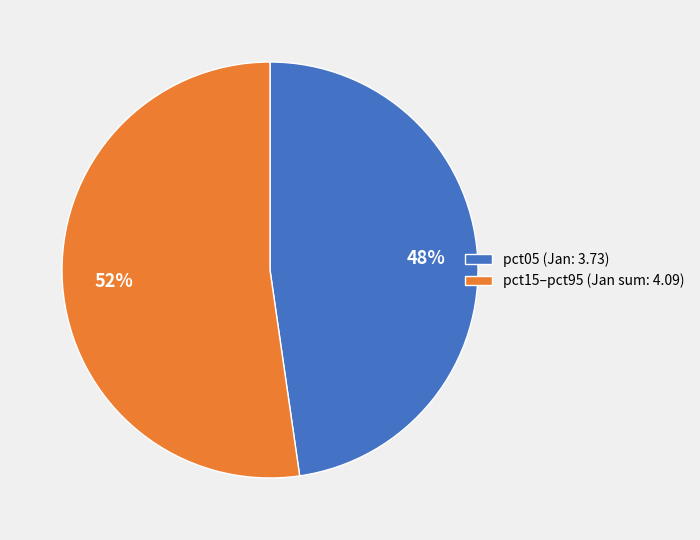

What is the smallest slice in the pie chart?

pct05 (Jan: 3.73)